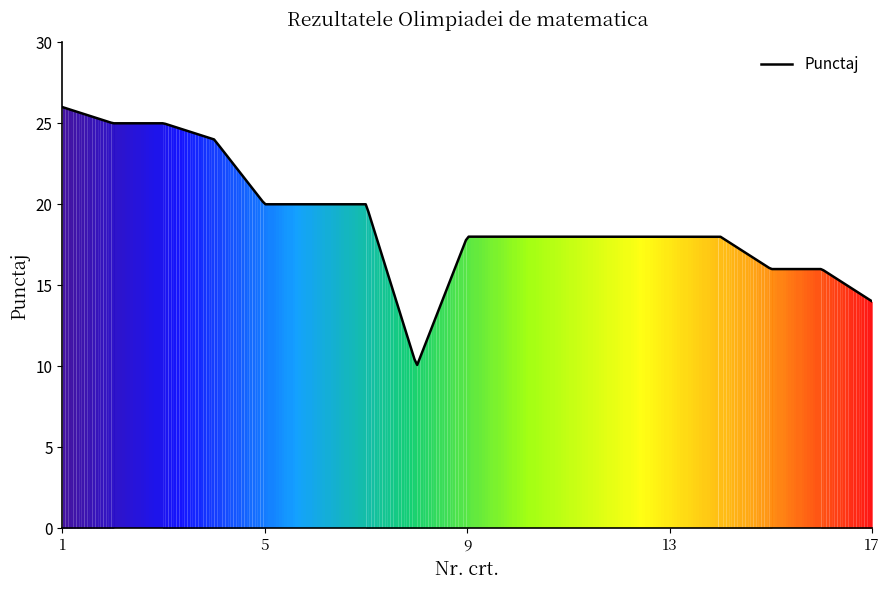

What is the greatest value displayed?

26.0